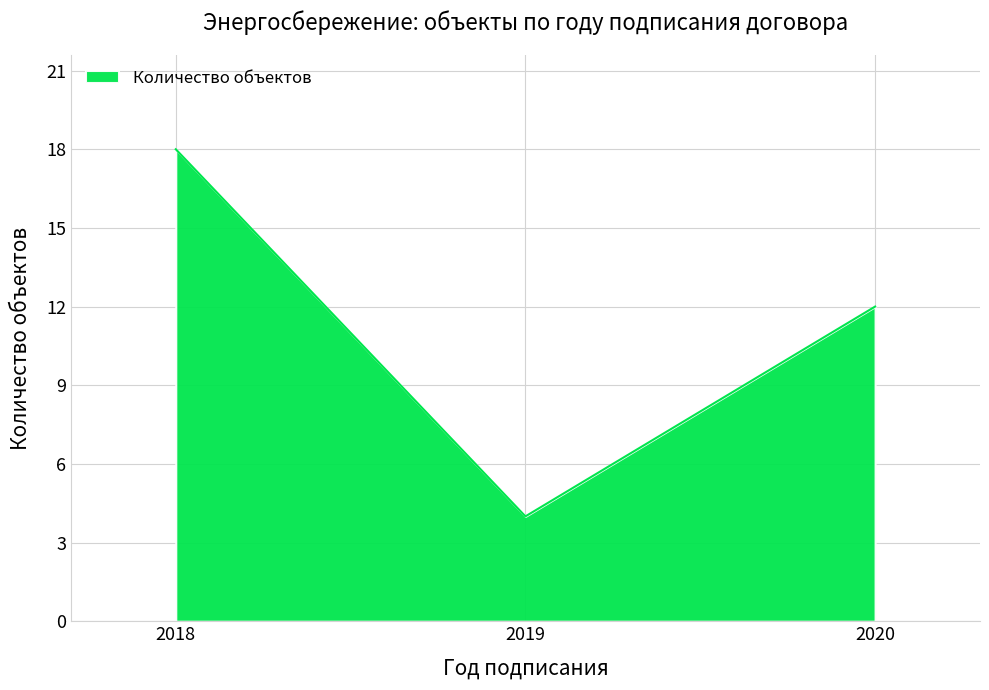

Between 2018 and 2019, which is larger?

2018